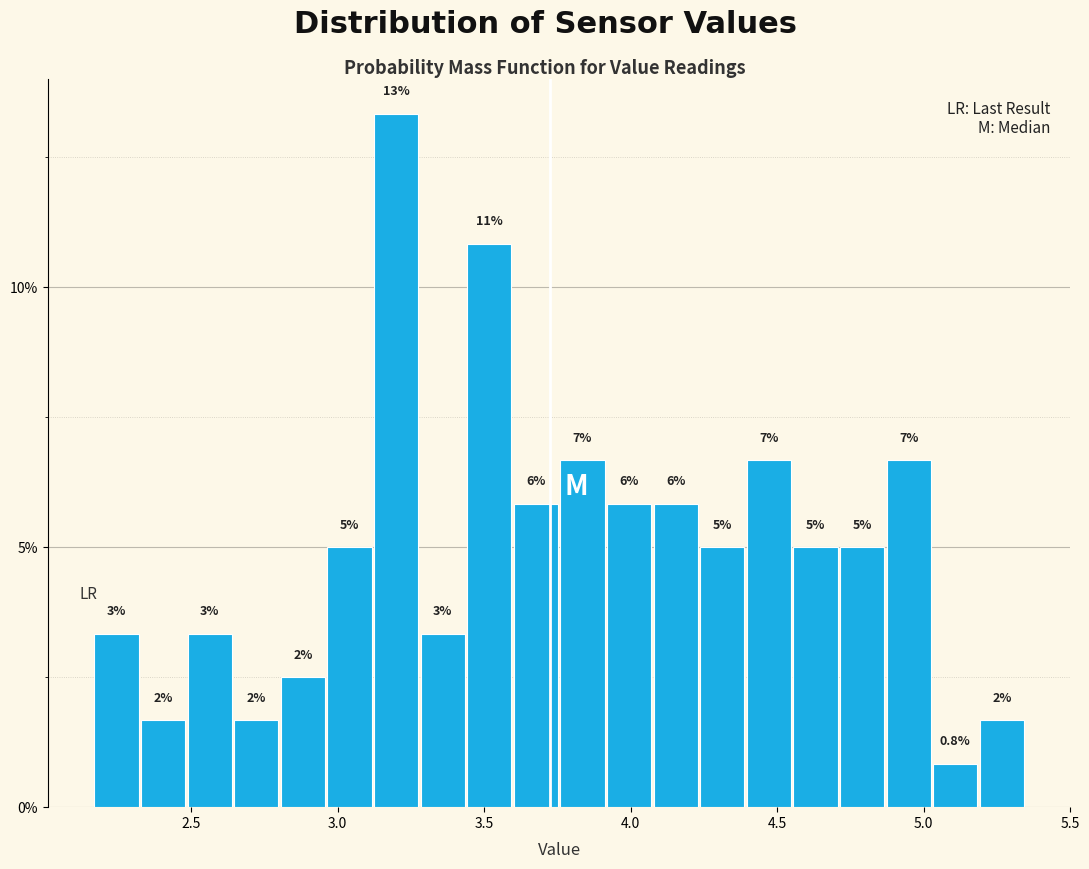

Around what value on the x-axis is the tallest bar? Give the approximate position of its centre, as read against the axis.

3.20